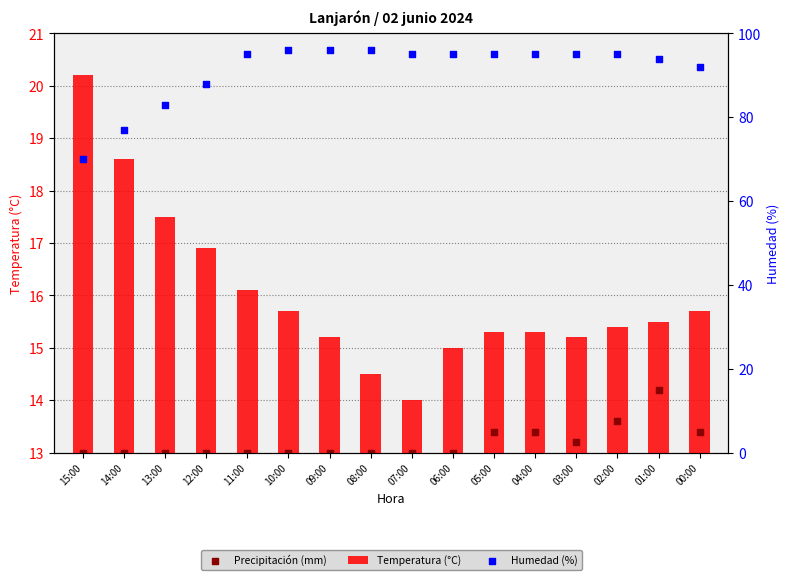

What are all the series names shown in the legend?

Temperatura (°C), Precipitación (mm), Humedad (%)